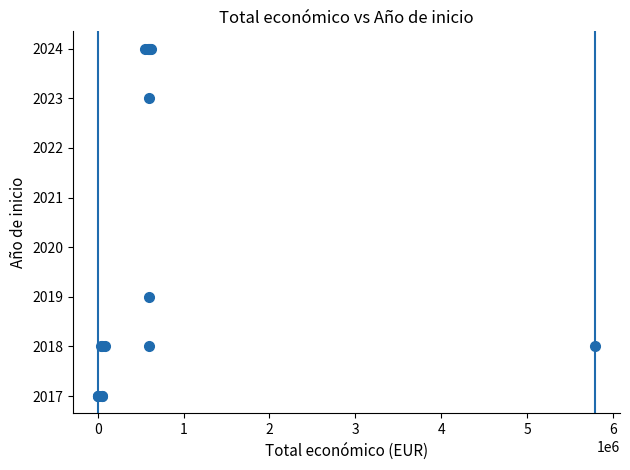

What Y value in the scatter plot is closest to 2020?

2019